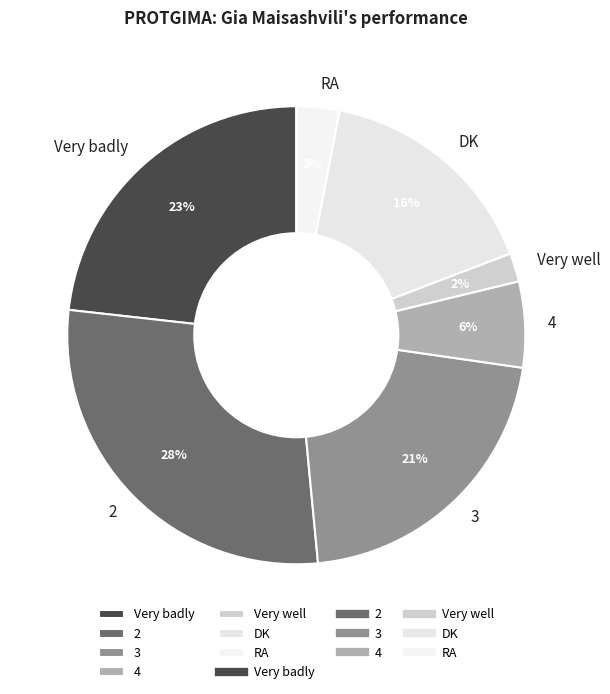

Does RA represent more than half of the total?

No